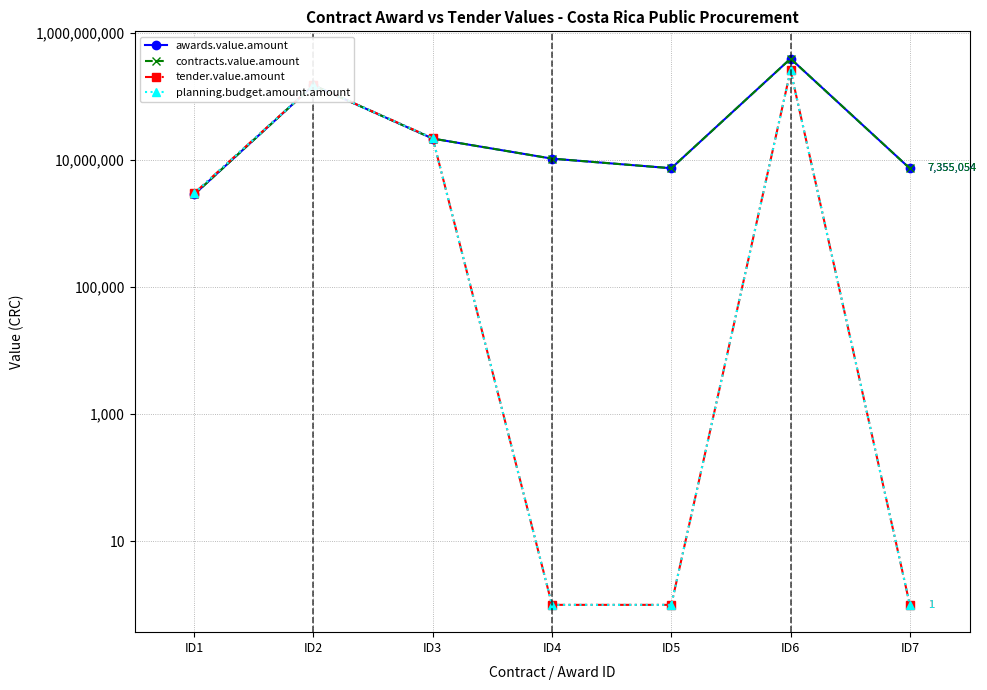

Which series has the largest range (max minus min)?

awards.value.amount